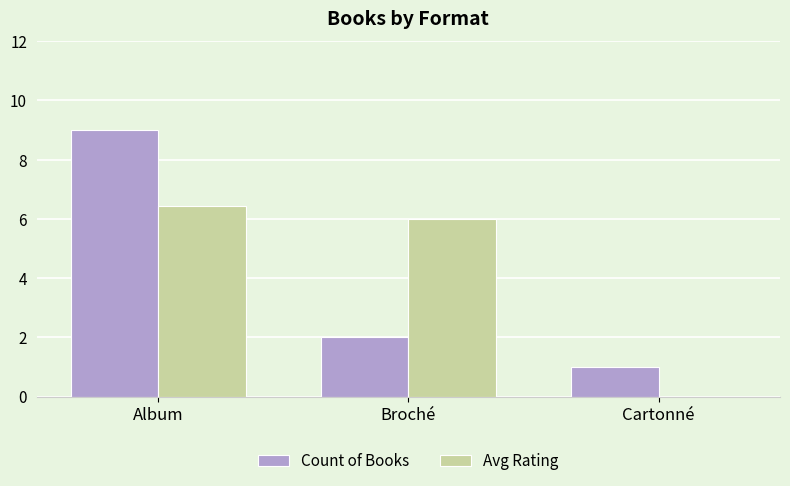

Where is Count of Books nearest to the value 5?

Broché